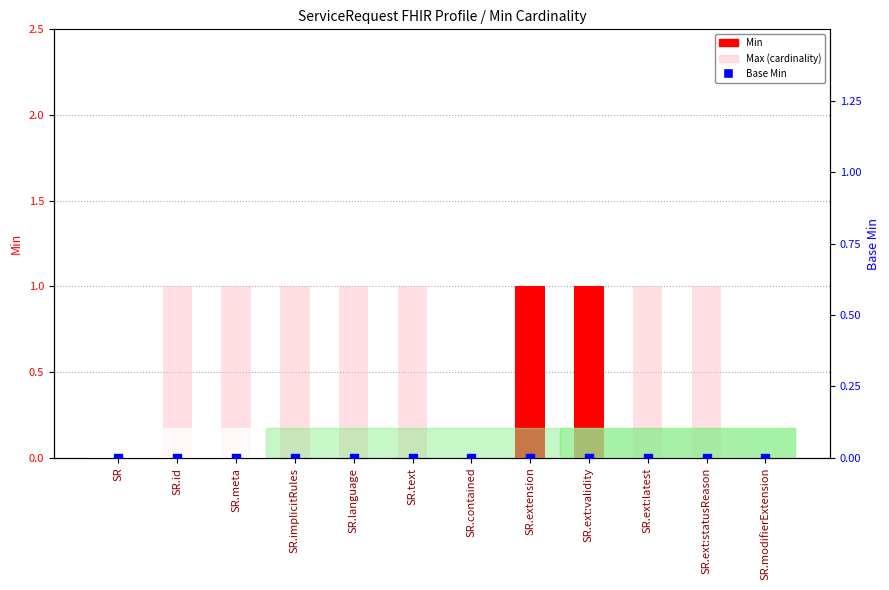

What are all the series names shown in the legend?

Min, Max (cardinality), Base Min